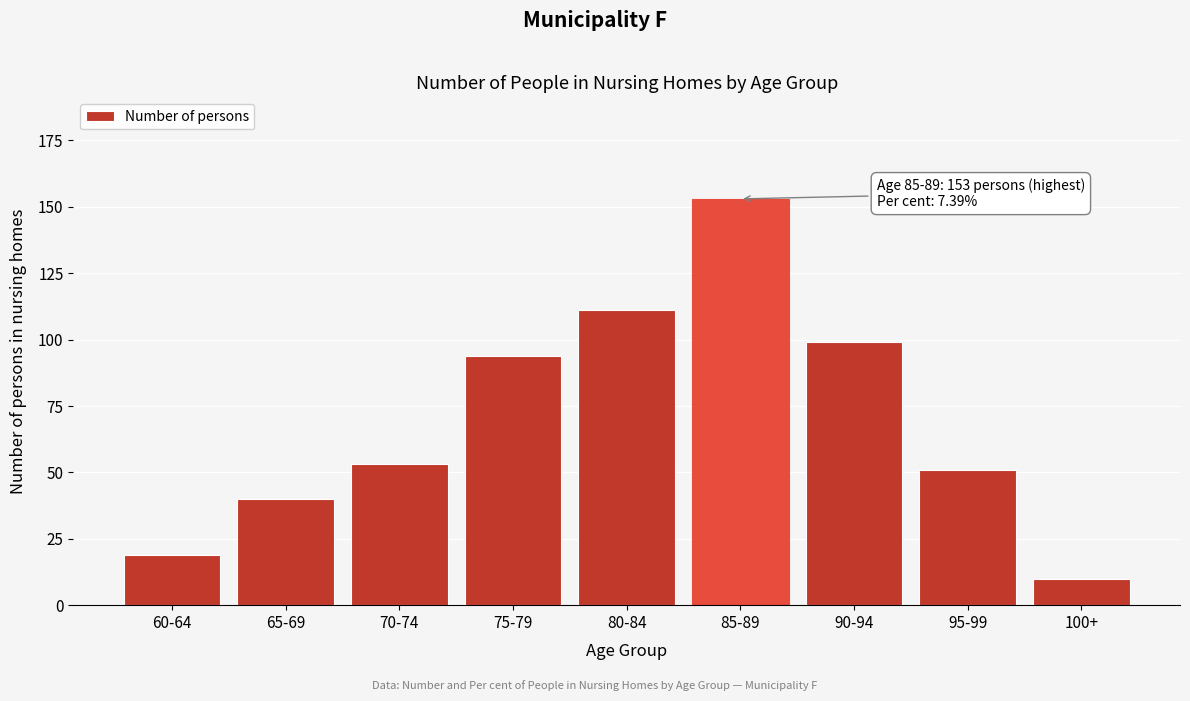

Reading left to right, list all the values displayed in this chart.

60-64=19	65-69=40	70-74=53	75-79=94	80-84=111	85-89=153	90-94=99	95-99=51	100+=10